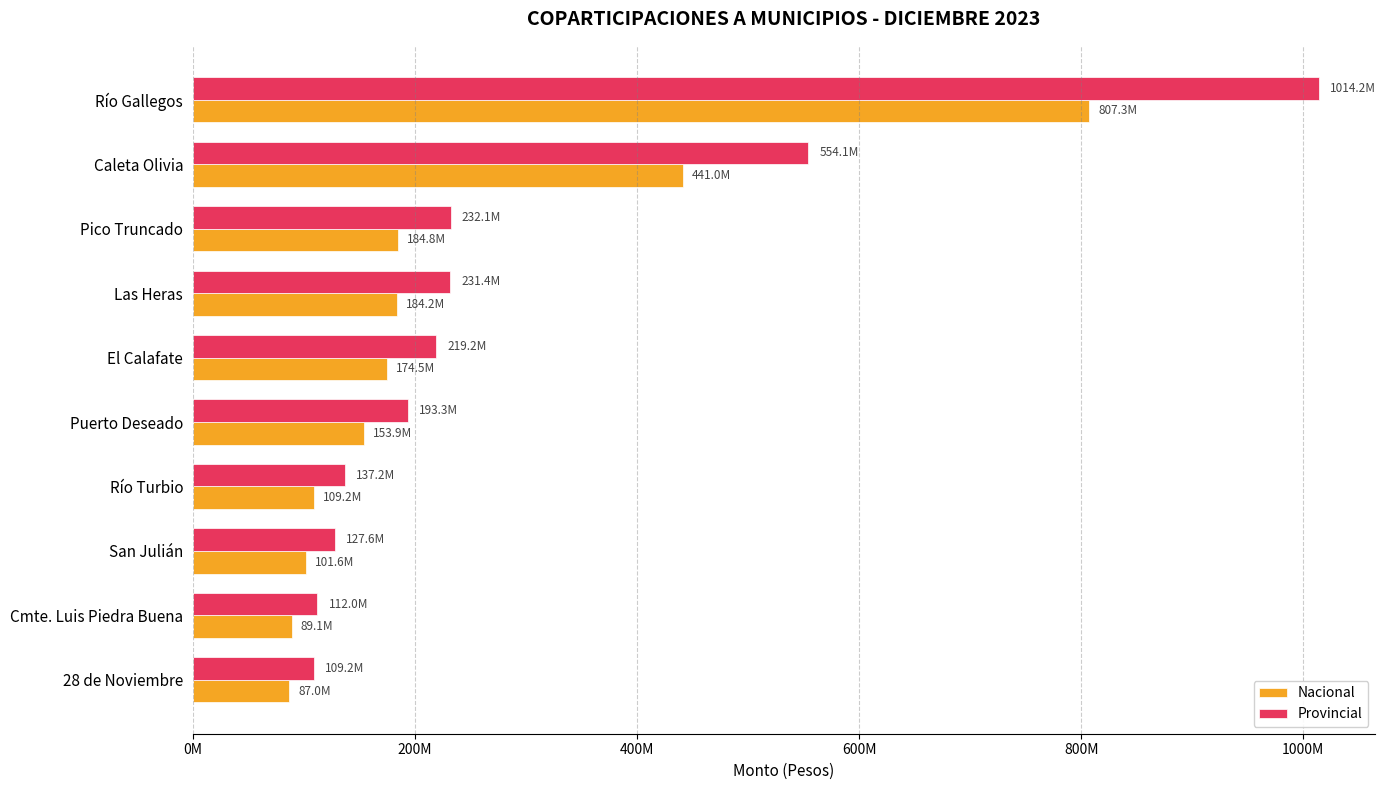

What are all the series names shown in the legend?

Nacional, Provincial